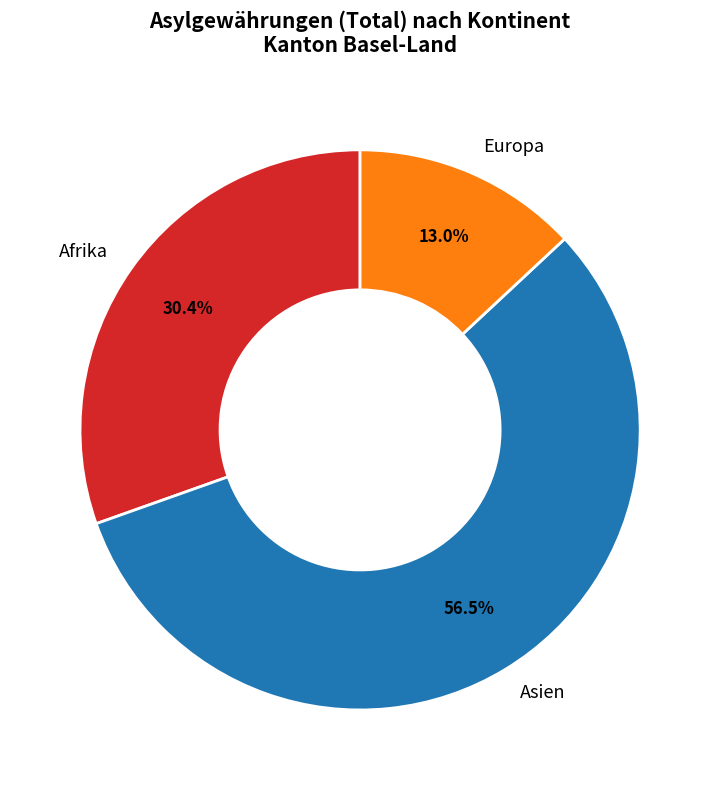

Which slice is the largest?

Asien